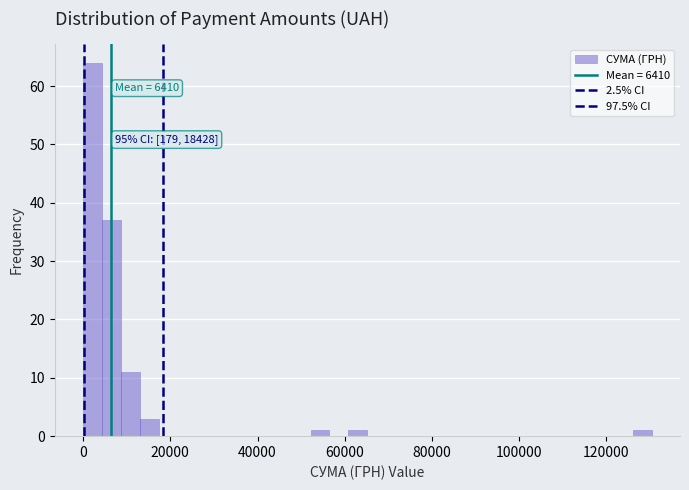

Read against the x-axis, roughly where is the centre of the tallest bar?

2000